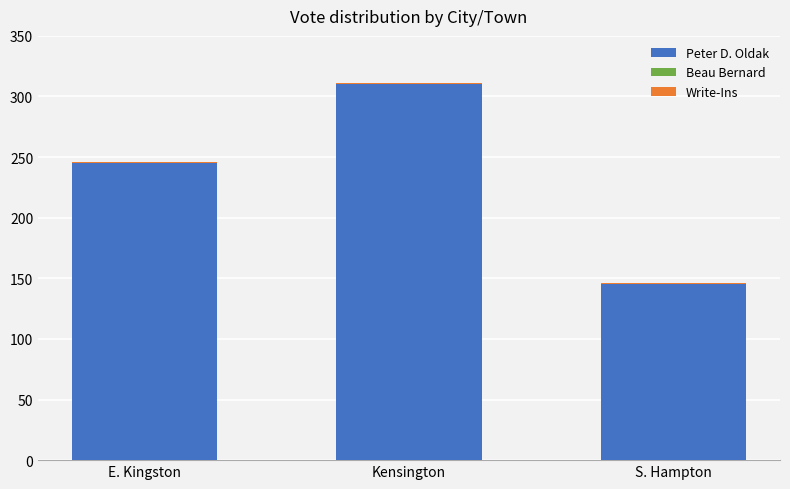

Are the bars horizontal?

No